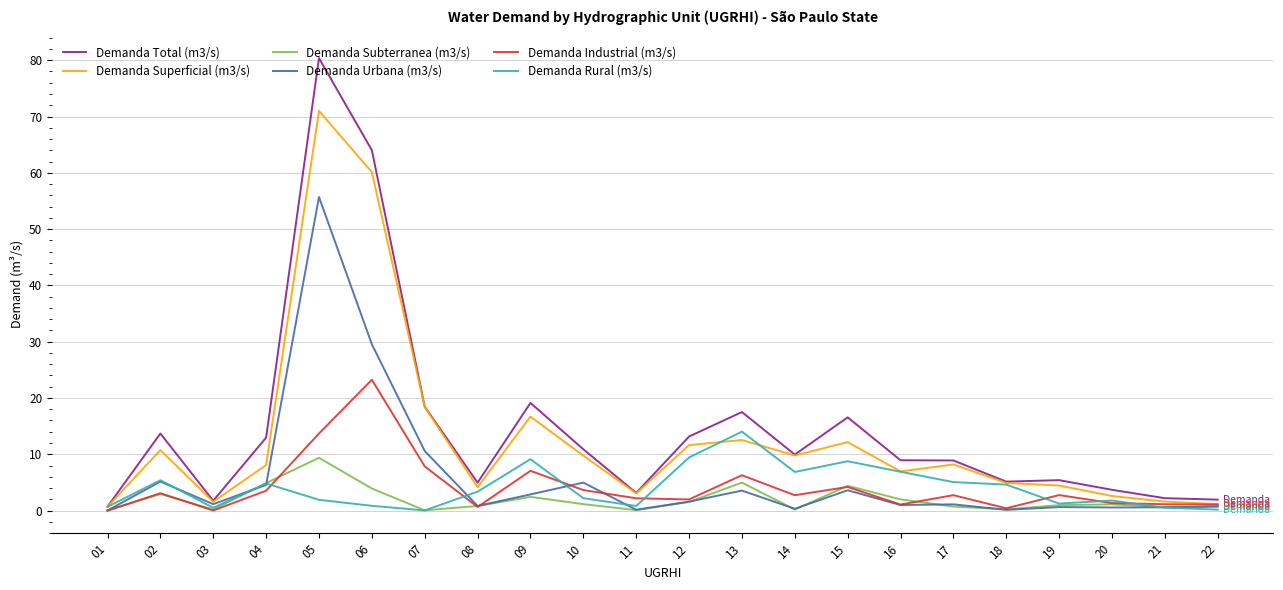

At how many categories does at least one series exceed 15?

6